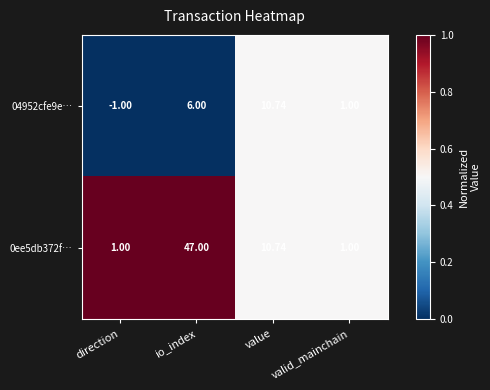

Where is 04952cfe9e… nearest to the value 4?

io_index